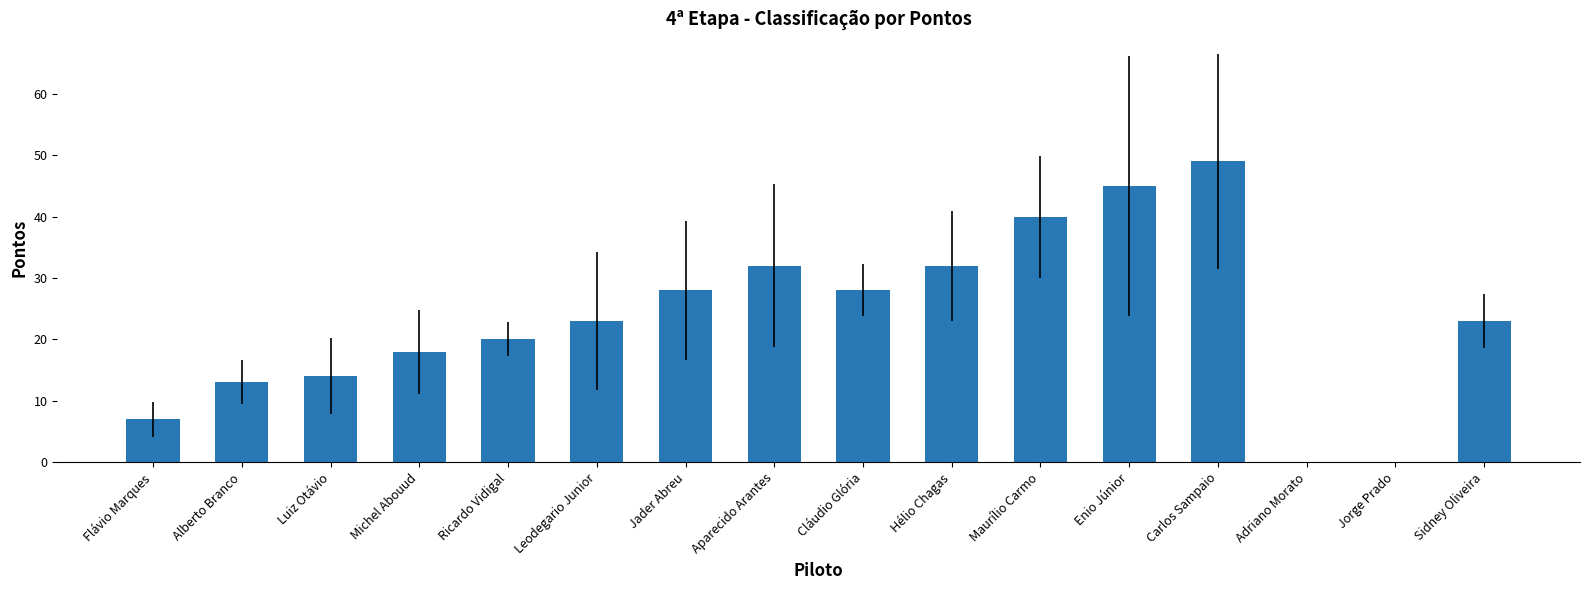

What is the ratio of the value at Jader Abreu to the value at Enio Júnior?

0.6